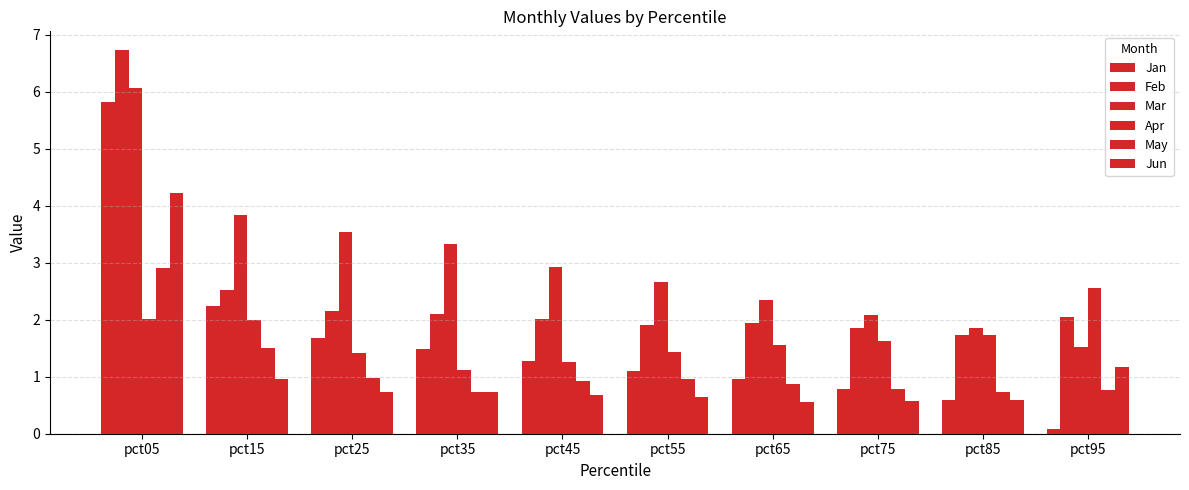

What is the difference between the maximum and minimum values in the Jan series?

5.7